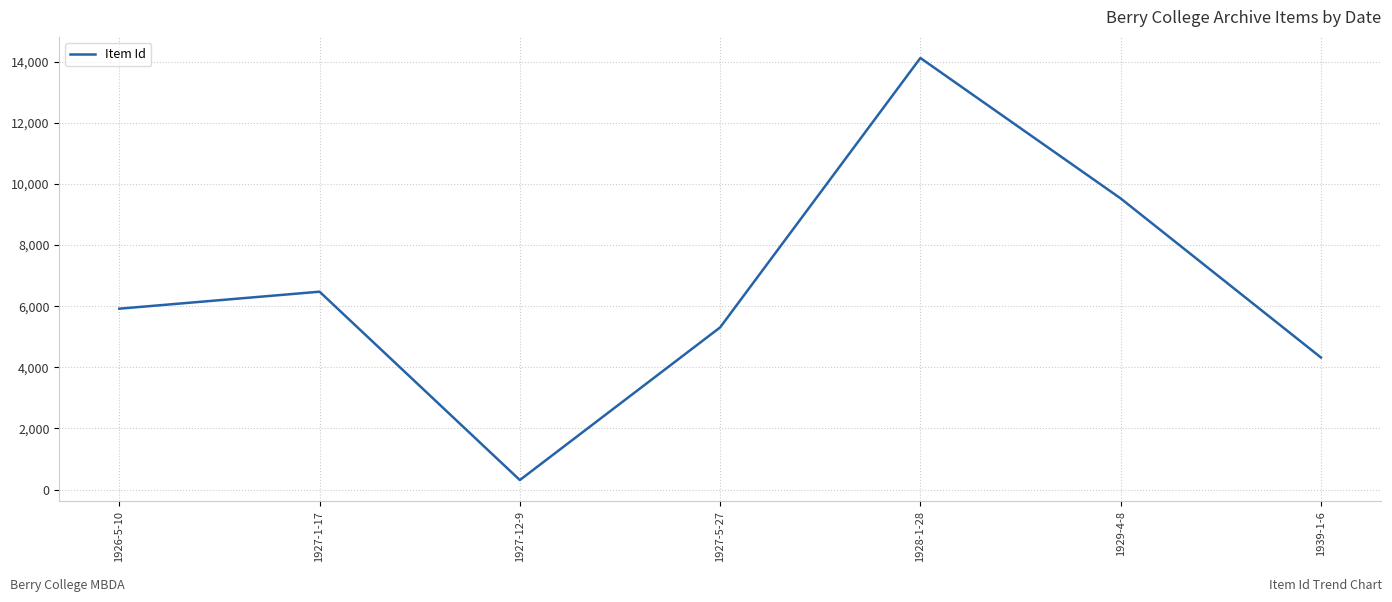

What is the sum of all values?

45976